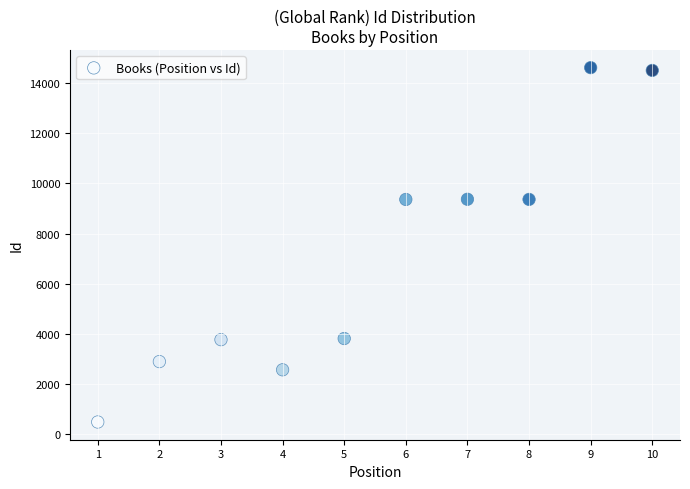

What is the average X value?

6